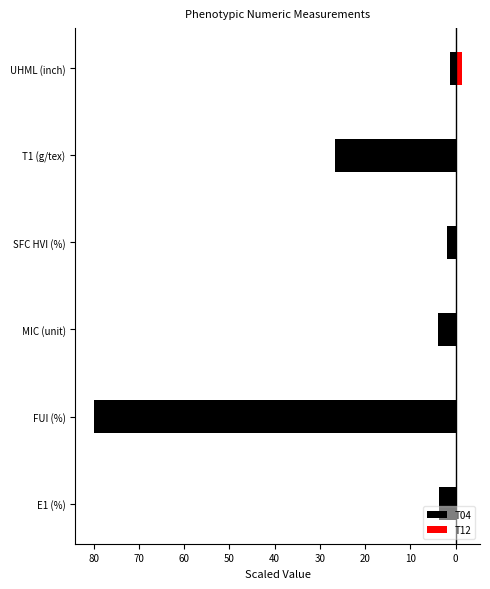

How many bars are there in total?

12